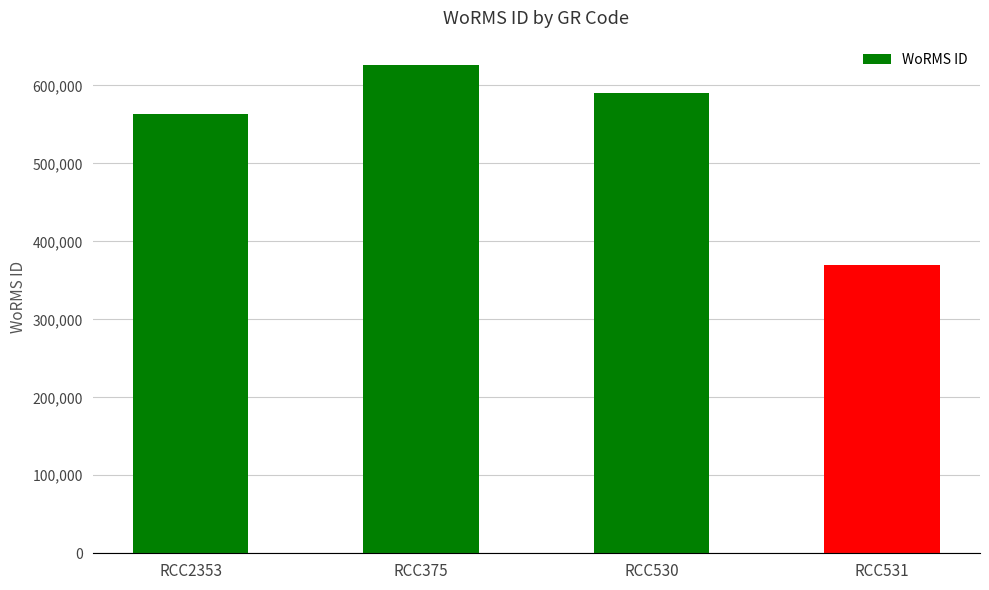

What position from the left is RCC530?

3